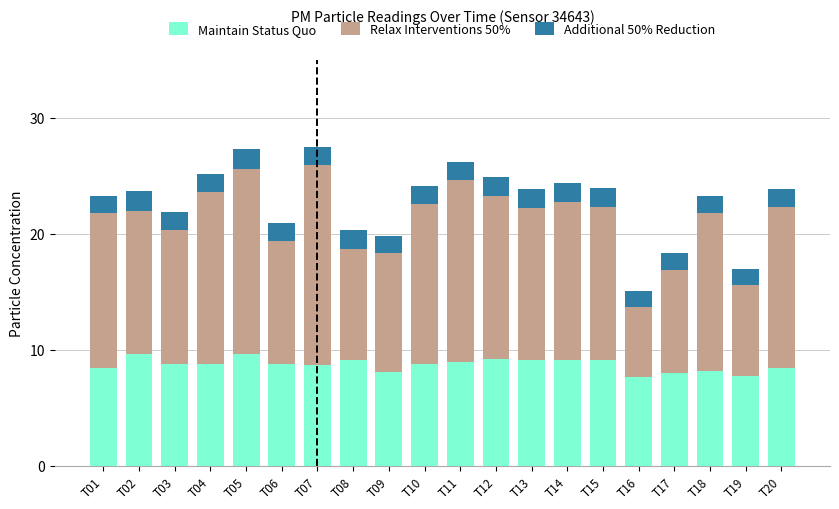

What is the value of the Maintain Status Quo bar at the 7th from the left?

8.7